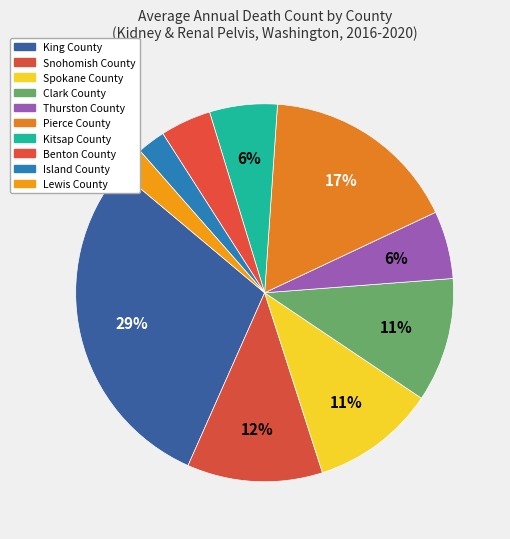

What is the largest slice in the pie chart?

King County